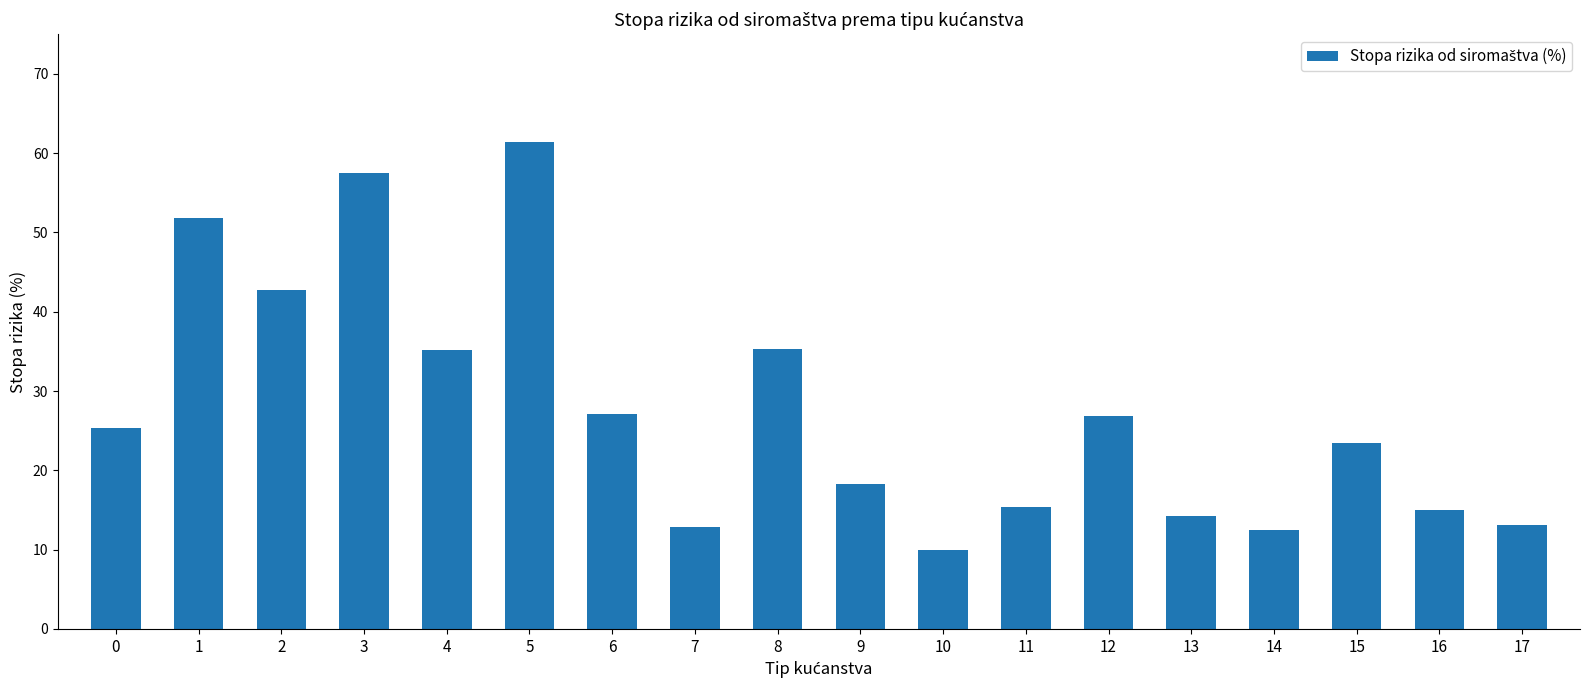

What is the difference between the maximum and second lowest values?

48.9